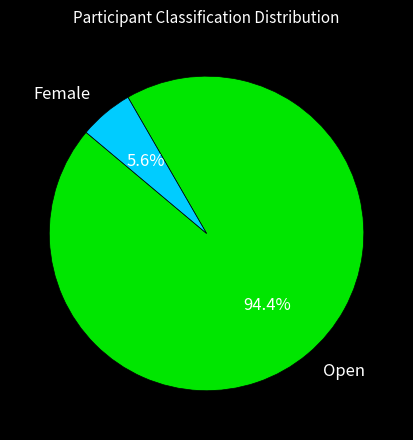

Does Female represent more than half of the total?

No